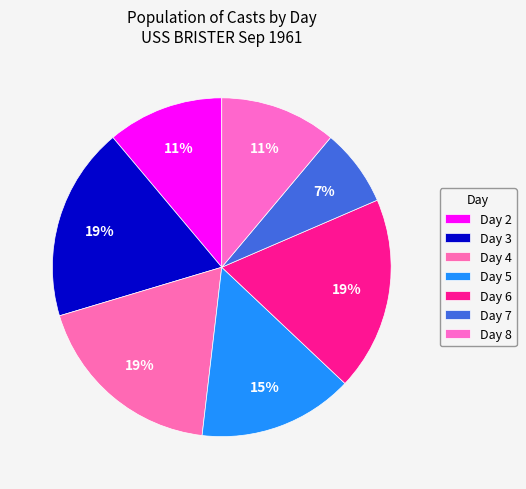

Count the number of slices in the pie.

7